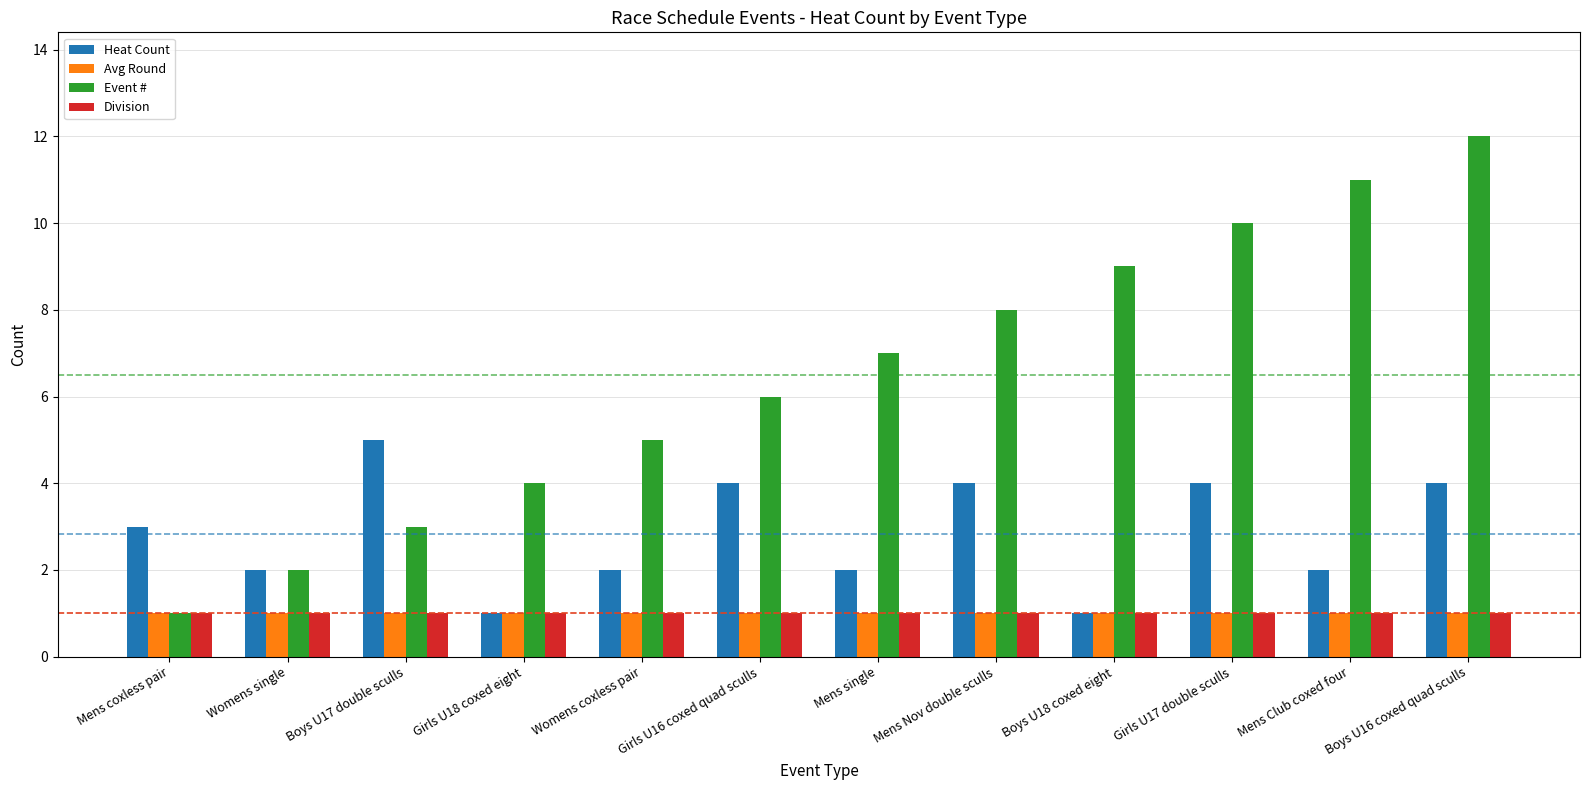

What is the difference between the maximum and minimum values in the Heat Count series?

4